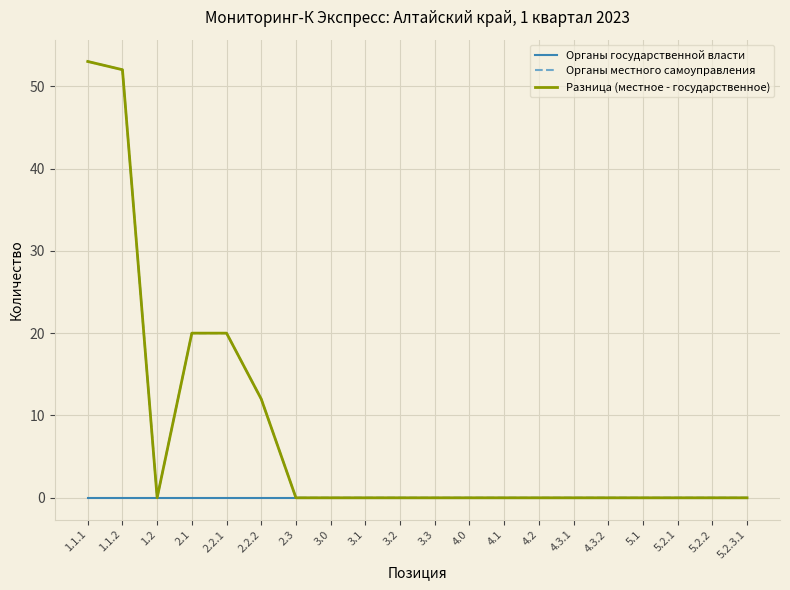

True or false: Разница (местное - государственное) and Органы местного самоуправления intersect in this chart.

False